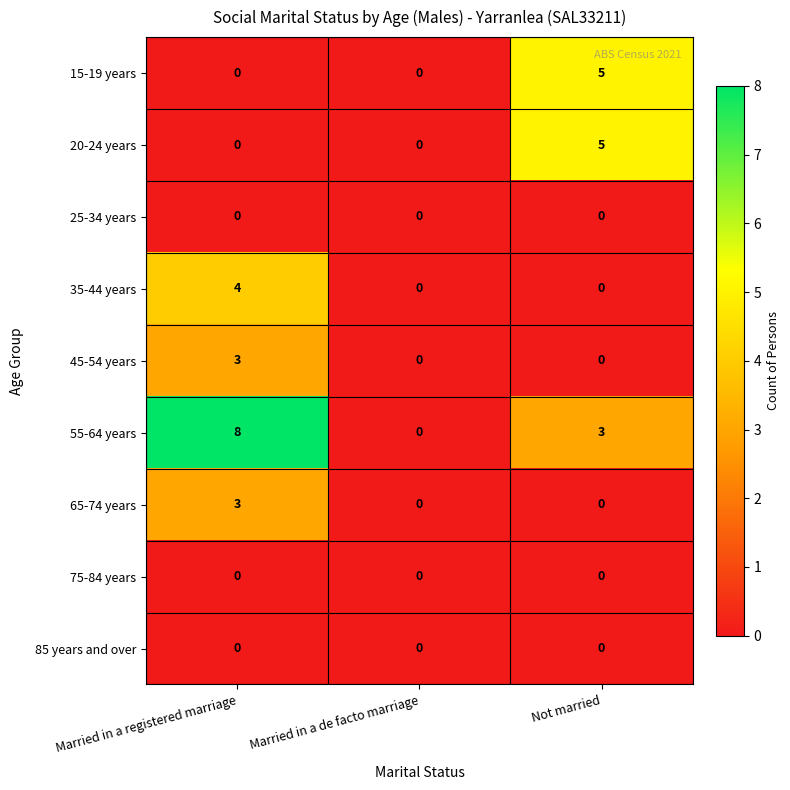

Reading left to right, extract all data points from this chart.

15-19 years: 0	0	5
20-24 years: 0	0	5
25-34 years: 0	0	0
35-44 years: 4	0	0
45-54 years: 3	0	0
55-64 years: 8	0	3
65-74 years: 3	0	0
75-84 years: 0	0	0
85 years and over: 0	0	0